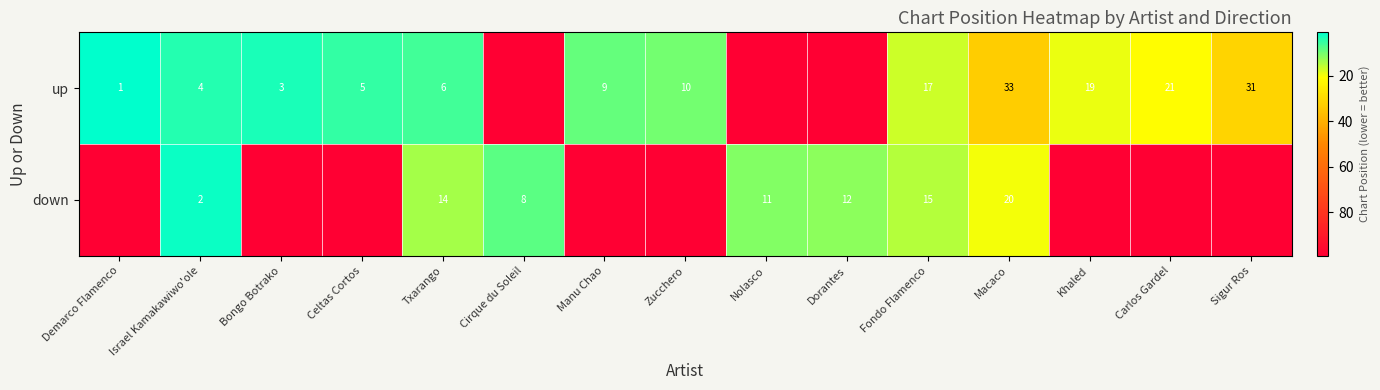

What is the difference between the down values at Israel Kamakawiwo'ole and Dorantes?

10